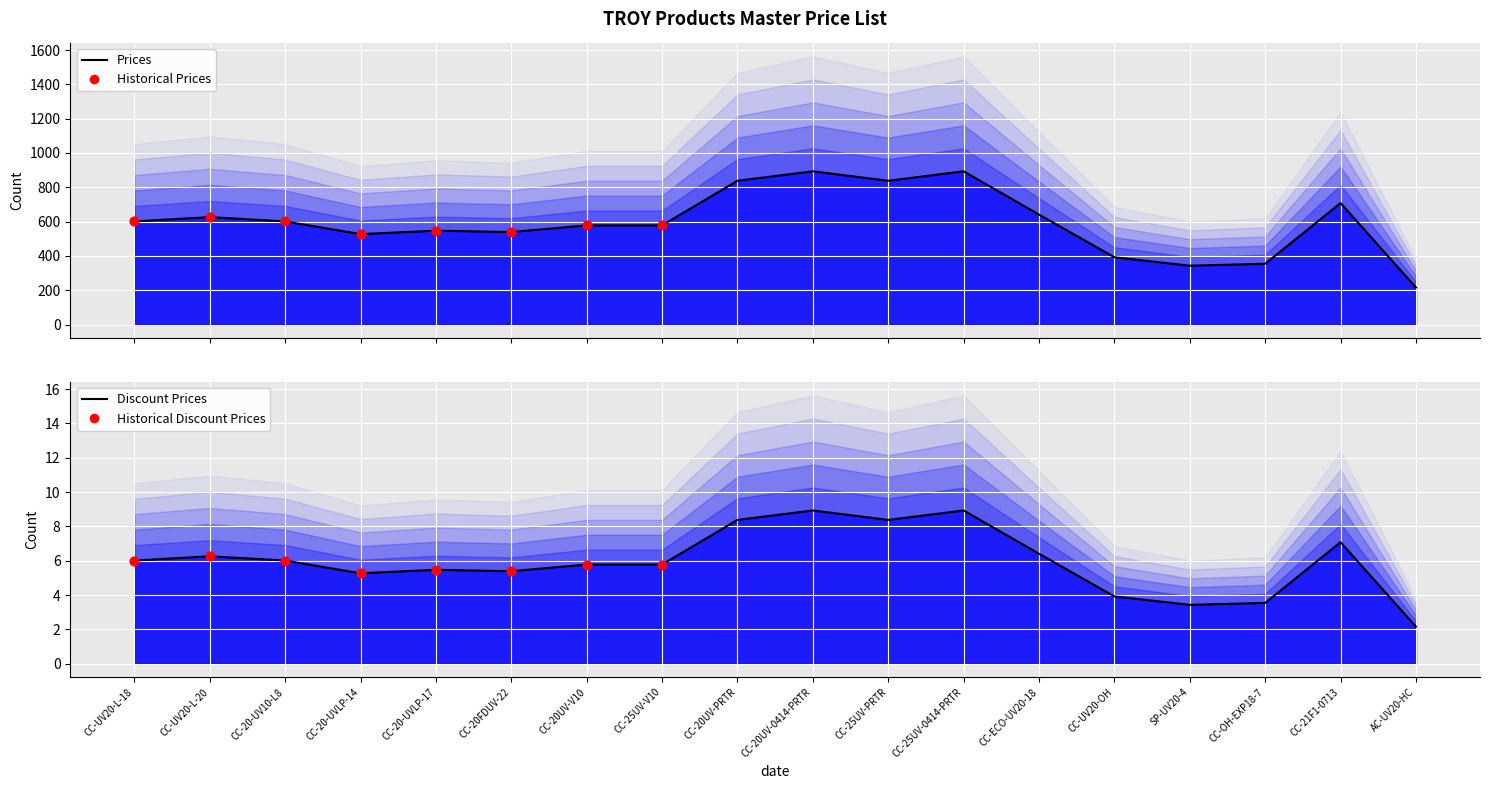

Is the value of DISCOUNT at CC-20-UV10-L8 greater than the value of MSRP at CC-21F1-0713?

No